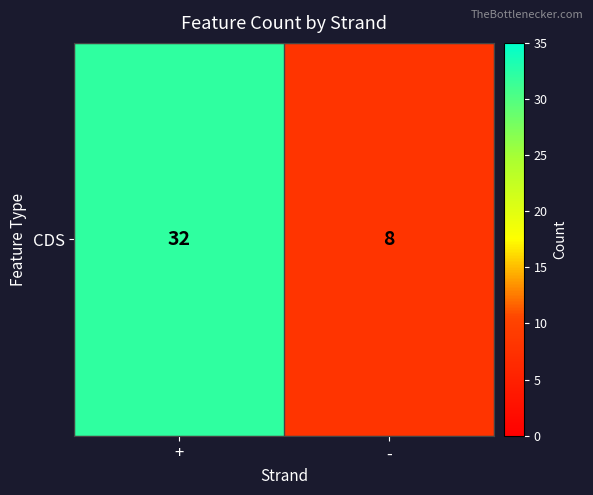

What is the maximum value shown in the chart?

32